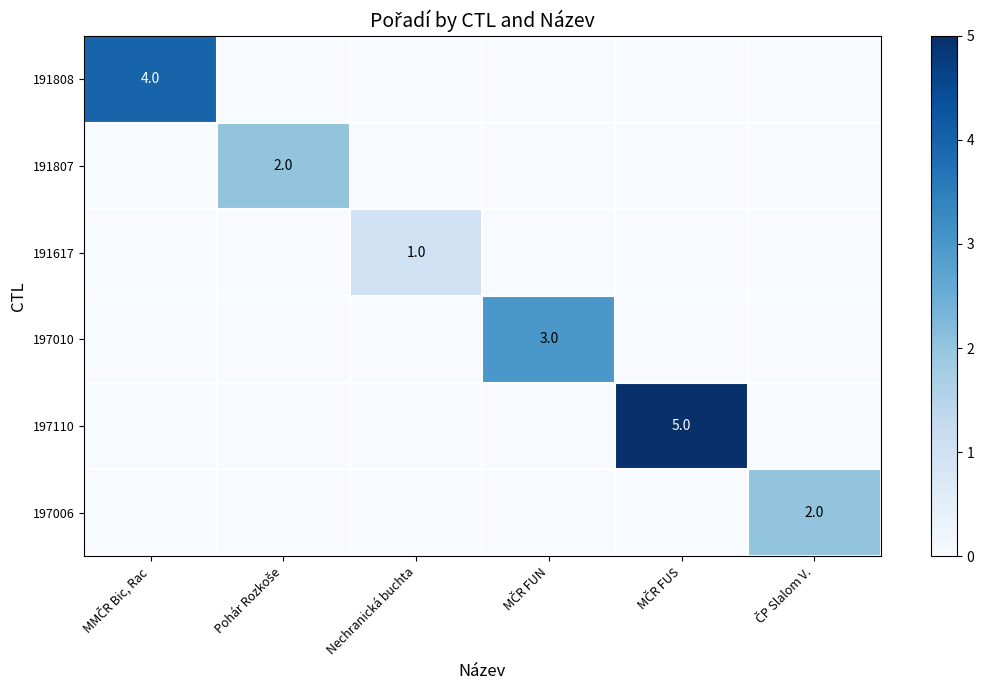

Rank the categories by 191807 value from lowest to highest.

MMČR Bic, Rac, Nechranická buchta, MČR FUN, MČR FUS, ČP Slalom V., Pohár Rozkoše